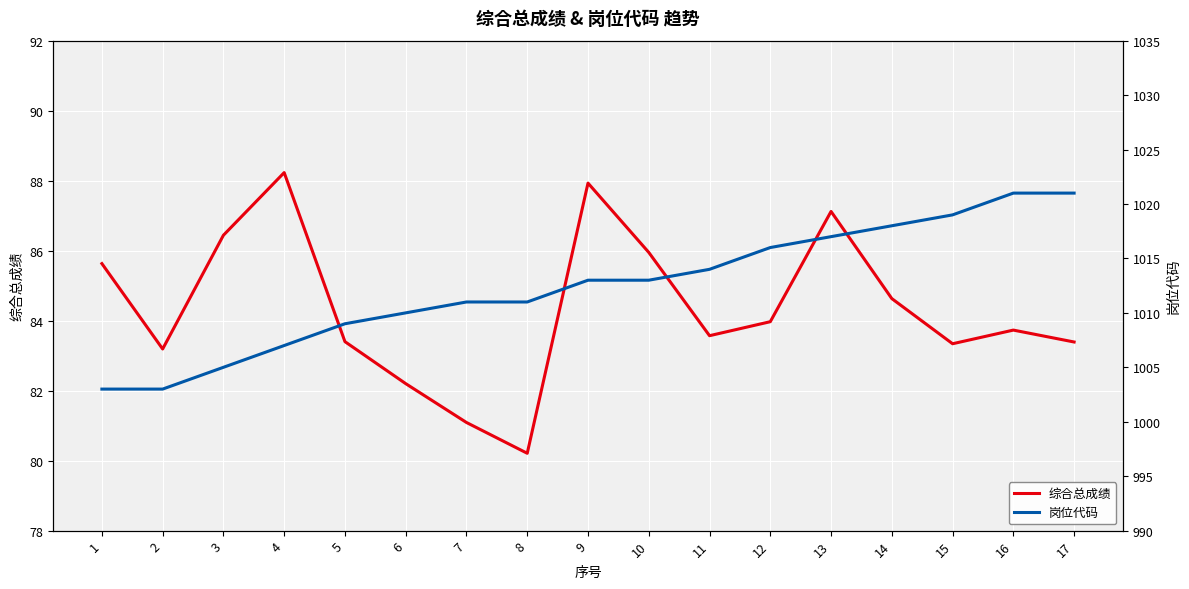

The 岗位代码 series shows 1013.0 at 9. True or false?

True